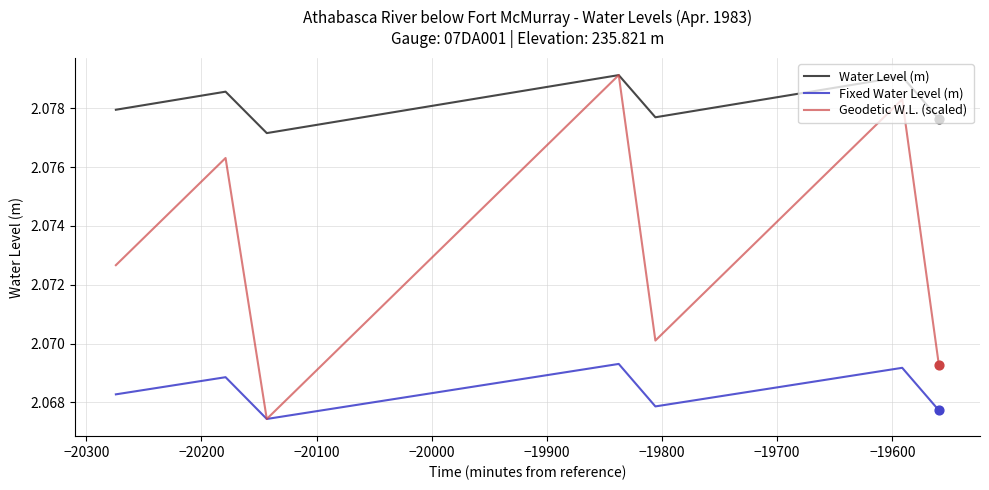

Which series has the largest total across all categories?

Water Level (m)